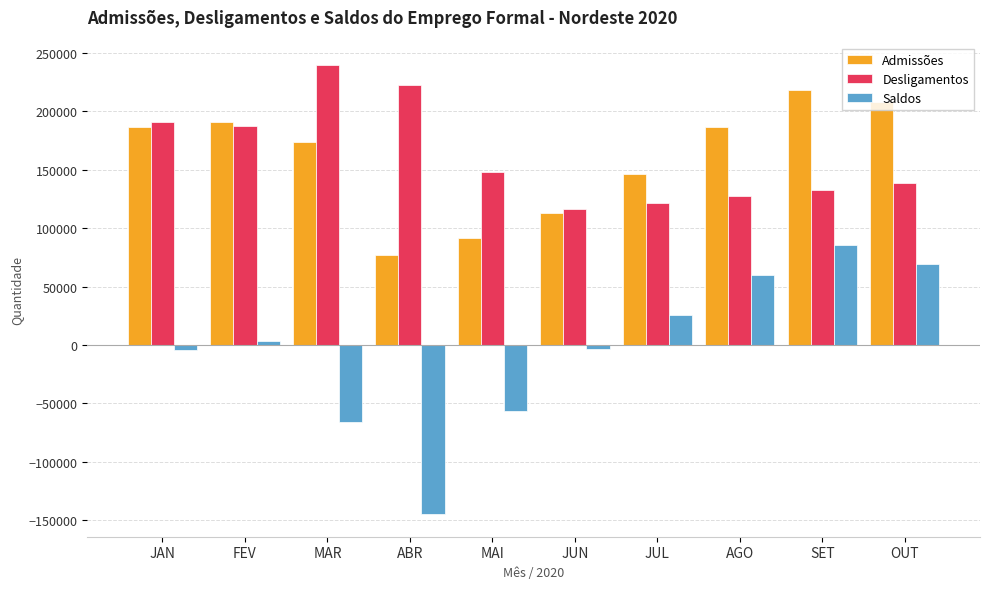

What is the label of the 7th bar from the right?

ABR